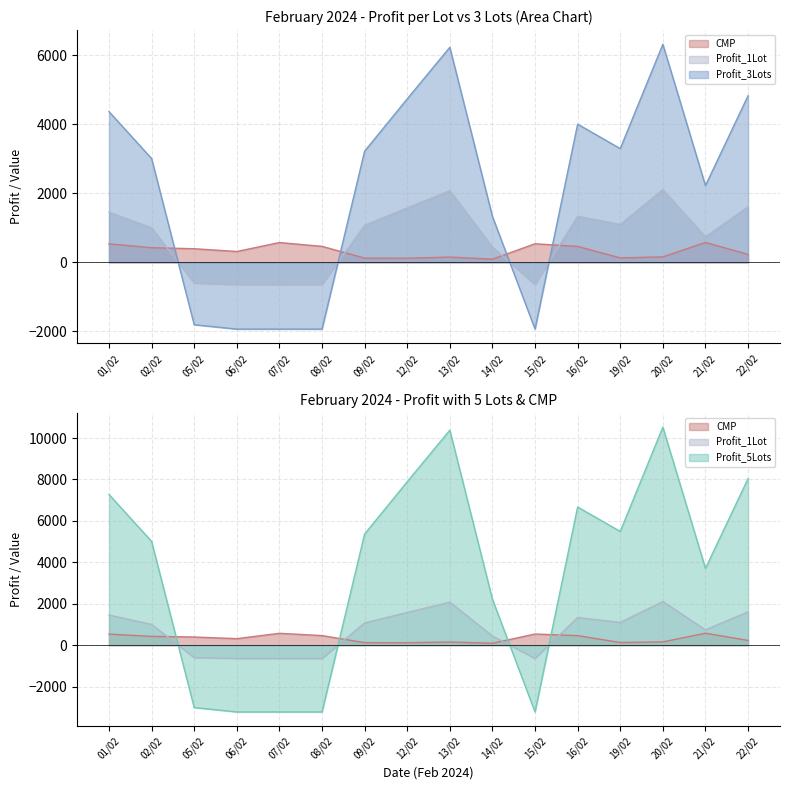

The Profit_1Lot series shows -603 at 05/02. True or false?

True